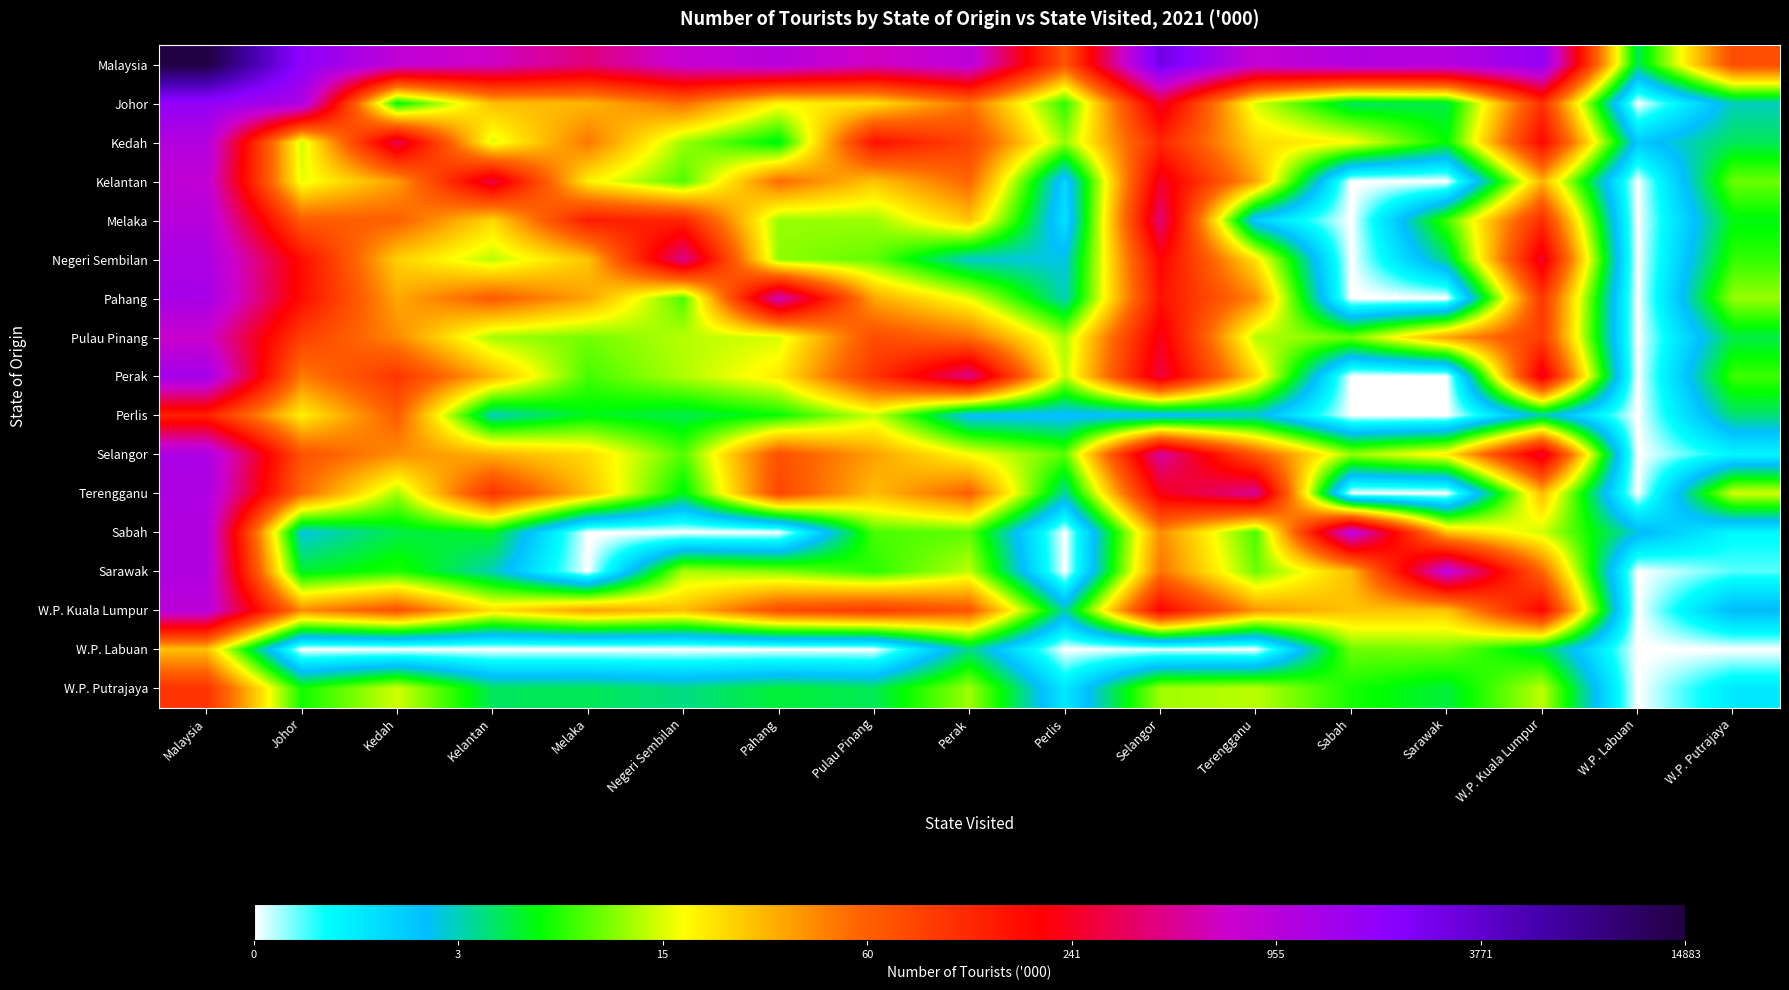

Reading left to right, list all the values displayed in this chart.

Malaysia: Malaysia=9.6	Johor=7.6	Kedah=6.7	Kelantan=6.5	Melaka=6.0	Negeri Sembilan=6.6	Pahang=6.9	Pulau Pinang=6.5	Perak=6.8	Perlis=4.3	Selangor=8.0	Terengganu=6.7	Sabah=7.0	Sarawak=6.9	W.P. Kuala Lumpur=7.5	W.P. Labuan=1.7	W.P. Putrajaya=4.3
Johor: Malaysia=7.5	Johor=7.1	Kedah=1.9	Kelantan=3.4	Melaka=3.4	Negeri Sembilan=4.0	Pahang=2.9	Pulau Pinang=3.1	Perak=4.0	Perlis=2.1	Selangor=5.6	Terengganu=2.7	Sabah=1.6	Sarawak=1.7	W.P. Kuala Lumpur=4.7	W.P. Labuan=0.0	W.P. Putrajaya=1.4
Kedah: Malaysia=6.9	Johor=2.7	Kedah=5.8	Kelantan=2.8	Melaka=3.9	Negeri Sembilan=2.5	Pahang=1.8	Pulau Pinang=5.1	Perak=4.5	Perlis=2.5	Selangor=4.8	Terengganu=3.2	Sabah=2.9	Sarawak=1.9	W.P. Kuala Lumpur=5.2	W.P. Labuan=1.0	W.P. Putrajaya=1.7
Kelantan: Malaysia=6.7	Johor=2.8	Kedah=3.6	Kelantan=5.7	Melaka=3.0	Negeri Sembilan=2.2	Pahang=4.0	Pulau Pinang=3.3	Perak=4.1	Perlis=0.9	Selangor=5.5	Terengganu=3.5	Sabah=0.0	Sarawak=0.0	W.P. Kuala Lumpur=3.4	W.P. Labuan=0.0	W.P. Putrajaya=2.3
Melaka: Malaysia=6.9	Johor=4.2	Kedah=4.1	Kelantan=3.2	Melaka=5.0	Negeri Sembilan=4.8	Pahang=2.5	Pulau Pinang=2.5	Perak=3.3	Perlis=0.8	Selangor=6.0	Terengganu=1.0	Sabah=0.0	Sarawak=2.2	W.P. Kuala Lumpur=4.8	W.P. Labuan=0.0	W.P. Putrajaya=1.9
Negeri Sembilan: Malaysia=7.1	Johor=5.1	Kedah=3.2	Kelantan=2.6	Melaka=3.3	Negeri Sembilan=6.2	Pahang=2.5	Pulau Pinang=2.3	Perak=1.3	Perlis=1.2	Selangor=5.3	Terengganu=3.1	Sabah=0.0	Sarawak=1.5	W.P. Kuala Lumpur=5.5	W.P. Labuan=0.0	W.P. Putrajaya=2.1
Pahang: Malaysia=7.2	Johor=5.1	Kedah=3.5	Kelantan=4.2	Melaka=3.6	Negeri Sembilan=2.2	Pahang=6.4	Pulau Pinang=3.5	Perak=2.8	Perlis=1.4	Selangor=5.1	Terengganu=3.8	Sabah=0.0	Sarawak=0.0	W.P. Kuala Lumpur=4.6	W.P. Labuan=0.0	W.P. Putrajaya=2.5
Pulau Pinang: Malaysia=6.6	Johor=4.5	Kedah=3.8	Kelantan=2.5	Melaka=2.4	Negeri Sembilan=2.6	Pahang=2.7	Pulau Pinang=4.4	Perak=4.0	Perlis=2.6	Selangor=5.5	Terengganu=2.6	Sabah=2.4	Sarawak=3.6	W.P. Kuala Lumpur=4.6	W.P. Labuan=0.0	W.P. Putrajaya=1.7
Perak: Malaysia=7.2	Johor=3.9	Kedah=4.6	Kelantan=3.4	Melaka=2.2	Negeri Sembilan=2.6	Pahang=3.0	Pulau Pinang=4.6	Perak=6.1	Perlis=2.6	Selangor=5.7	Terengganu=3.2	Sabah=0.0	Sarawak=0.0	W.P. Kuala Lumpur=5.5	W.P. Labuan=0.0	W.P. Putrajaya=2.2
Perlis: Malaysia=4.9	Johor=3.0	Kedah=4.1	Kelantan=1.4	Melaka=1.9	Negeri Sembilan=1.7	Pahang=2.0	Pulau Pinang=2.7	Perak=1.1	Perlis=1.1	Selangor=1.1	Terengganu=1.3	Sabah=0.0	Sarawak=0.0	W.P. Kuala Lumpur=1.4	W.P. Labuan=0.0	W.P. Putrajaya=1.6
Selangor: Malaysia=7.1	Johor=4.3	Kedah=3.7	Kelantan=3.5	Melaka=3.2	Negeri Sembilan=2.2	Pahang=4.3	Pulau Pinang=3.6	Perak=2.9	Perlis=2.3	Selangor=6.3	Terengganu=4.2	Sabah=2.5	Sarawak=3.0	W.P. Kuala Lumpur=5.6	W.P. Labuan=0.0	W.P. Putrajaya=0.6
Terengganu: Malaysia=7.0	Johor=4.0	Kedah=2.5	Kelantan=4.7	Melaka=3.4	Negeri Sembilan=1.8	Pahang=4.4	Pulau Pinang=3.4	Perak=4.1	Perlis=1.4	Selangor=5.4	Terengganu=6.2	Sabah=0.0	Sarawak=0.0	W.P. Kuala Lumpur=3.4	W.P. Labuan=0.0	W.P. Putrajaya=2.7
Sabah: Malaysia=7.0	Johor=1.2	Kedah=1.7	Kelantan=1.8	Melaka=0.0	Negeri Sembilan=0.0	Pahang=0.0	Pulau Pinang=2.2	Perak=2.3	Perlis=0.0	Selangor=3.7	Terengganu=2.2	Sabah=6.9	Sarawak=3.3	W.P. Kuala Lumpur=2.7	W.P. Labuan=1.2	W.P. Putrajaya=0.5
Sarawak: Malaysia=7.0	Johor=1.8	Kedah=2.0	Kelantan=1.4	Melaka=0.0	Negeri Sembilan=2.6	Pahang=2.4	Pulau Pinang=2.1	Perak=2.6	Perlis=0.0	Selangor=3.9	Terengganu=2.3	Sabah=3.4	Sarawak=6.8	W.P. Kuala Lumpur=4.1	W.P. Labuan=0.0	W.P. Putrajaya=0.3
W.P. Kuala Lumpur: Malaysia=6.8	Johor=3.8	Kedah=4.3	Kelantan=3.1	Melaka=3.6	Negeri Sembilan=3.4	Pahang=4.4	Pulau Pinang=4.6	Perak=4.2	Perlis=1.4	Selangor=5.3	Terengganu=3.7	Sabah=3.3	Sarawak=3.3	W.P. Kuala Lumpur=5.3	W.P. Labuan=0.0	W.P. Putrajaya=1.2
W.P. Labuan: Malaysia=3.3	Johor=0.0	Kedah=0.0	Kelantan=0.0	Melaka=0.0	Negeri Sembilan=0.0	Pahang=0.0	Pulau Pinang=0.0	Perak=1.5	Perlis=0.0	Selangor=0.0	Terengganu=0.0	Sabah=2.3	Sarawak=2.4	W.P. Kuala Lumpur=1.7	W.P. Labuan=0.0	W.P. Putrajaya=0.0
W.P. Putrajaya: Malaysia=4.7	Johor=2.0	Kedah=2.7	Kelantan=1.6	Melaka=1.7	Negeri Sembilan=1.5	Pahang=1.8	Pulau Pinang=1.7	Perak=2.5	Perlis=0.7	Selangor=2.5	Terengganu=2.6	Sabah=2.0	Sarawak=1.7	W.P. Kuala Lumpur=2.6	W.P. Labuan=0.0	W.P. Putrajaya=0.7